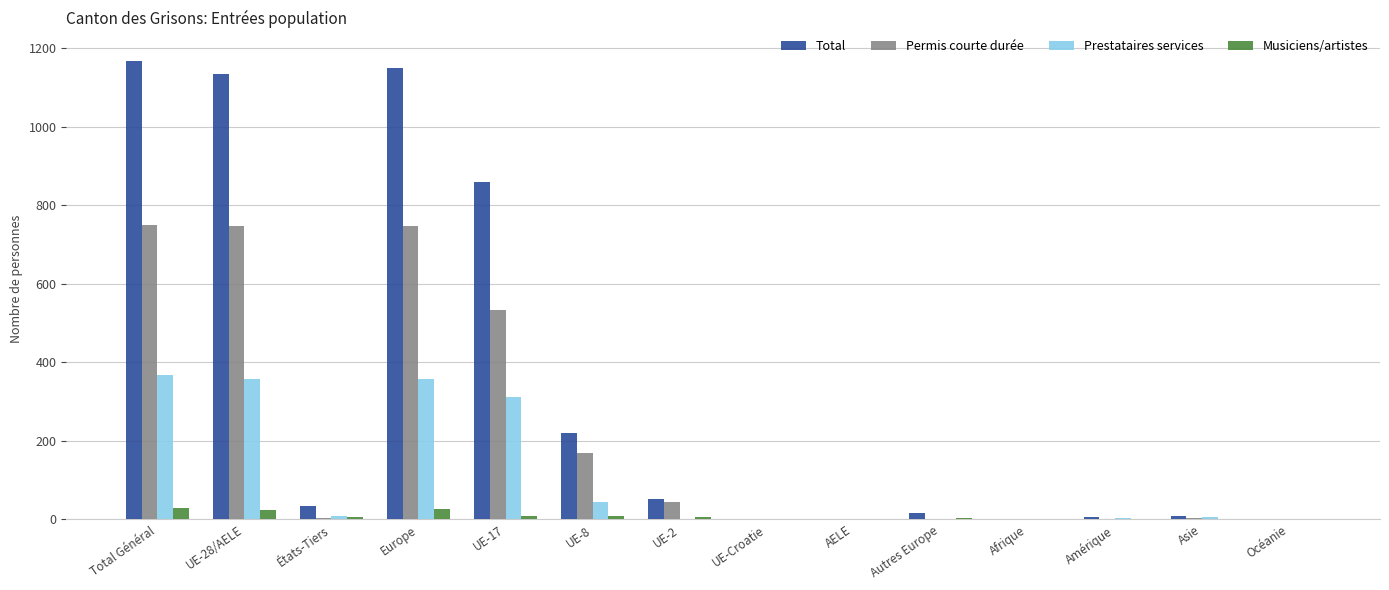

At which label is Total closest to 583?

UE-17